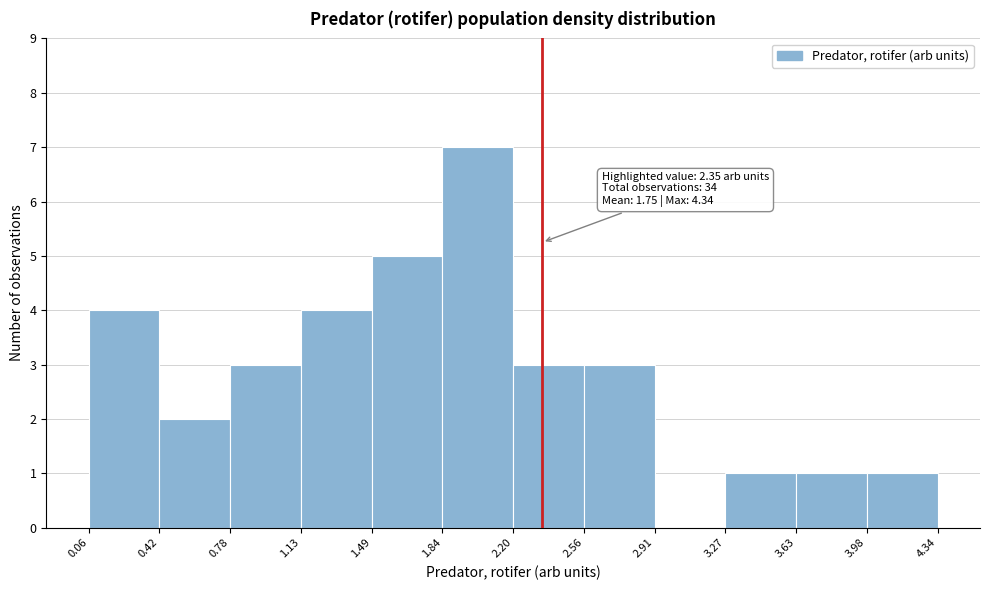

Which range on the x-axis has the tallest bar?

1.84 to 2.20